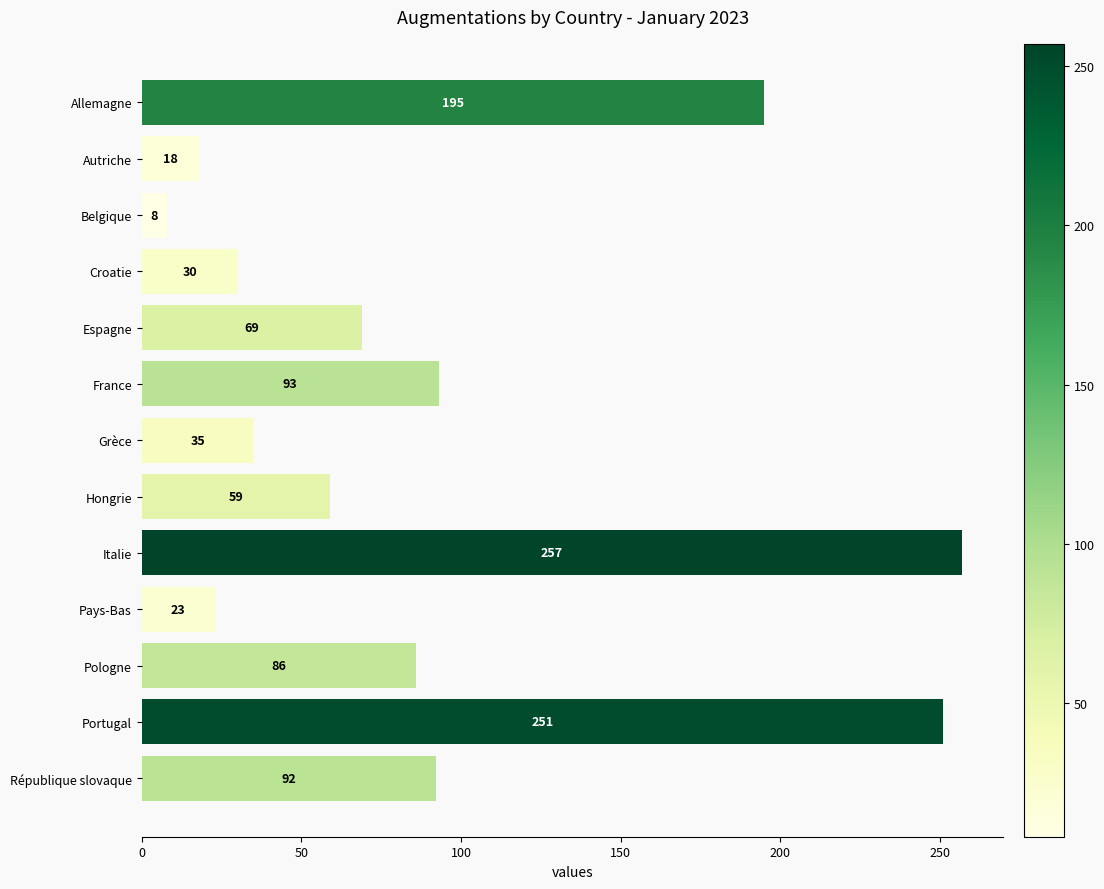

Rank the categories by value from lowest to highest.

Belgique, Autriche, Pays-Bas, Croatie, Grèce, Hongrie, Espagne, Pologne, République slovaque, France, Allemagne, Portugal, Italie